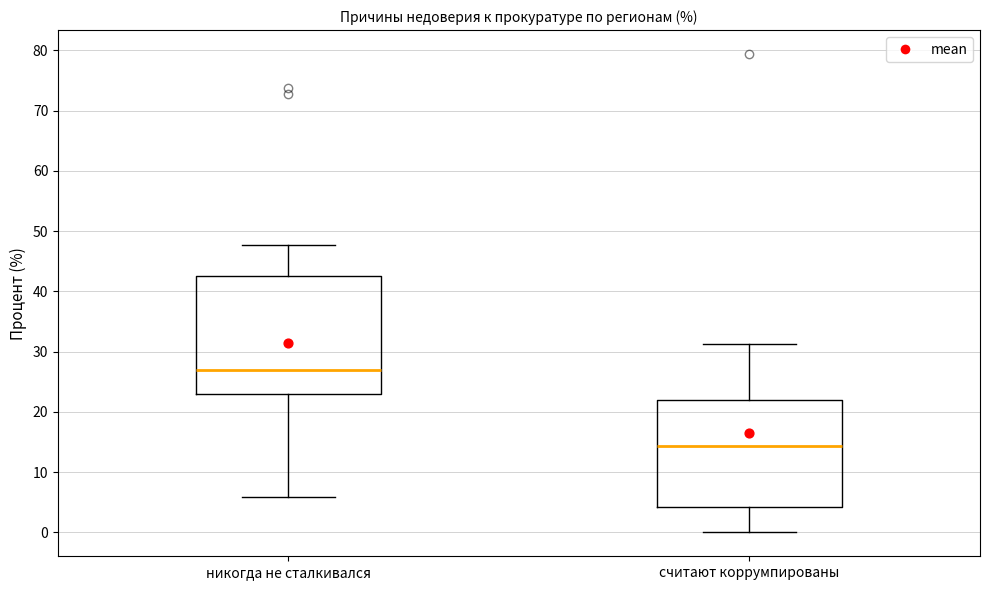

Where is the lower edge of the box for никогда не сталкивался on the y-axis? The values are not printed on the chart, so give them approximately, as read against the axis.

23